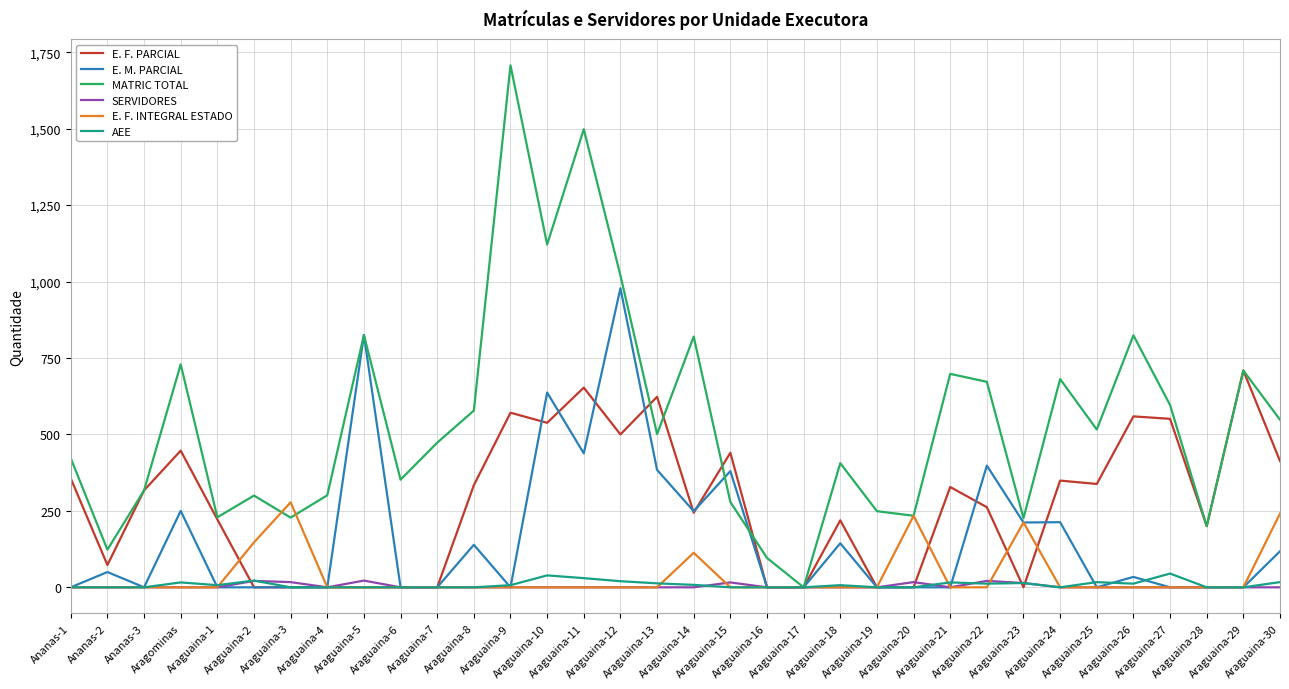

What is the maximum value for E. F. INTEGRAL ESTADO?

278